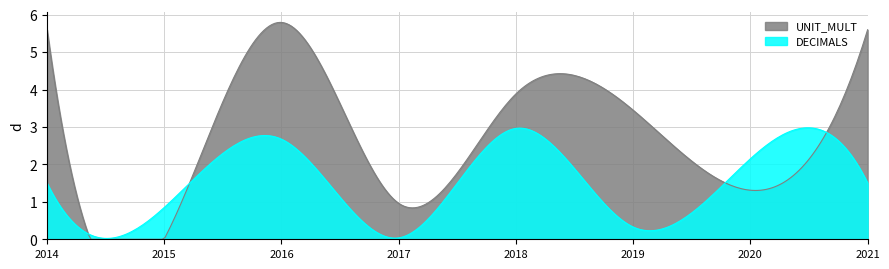

Which series has the widest spread of values?

UNIT_MULT